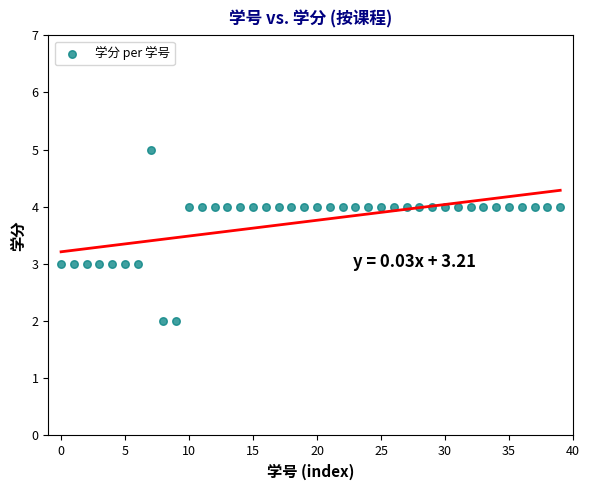

What is the range of Y values (max minus min)?

3